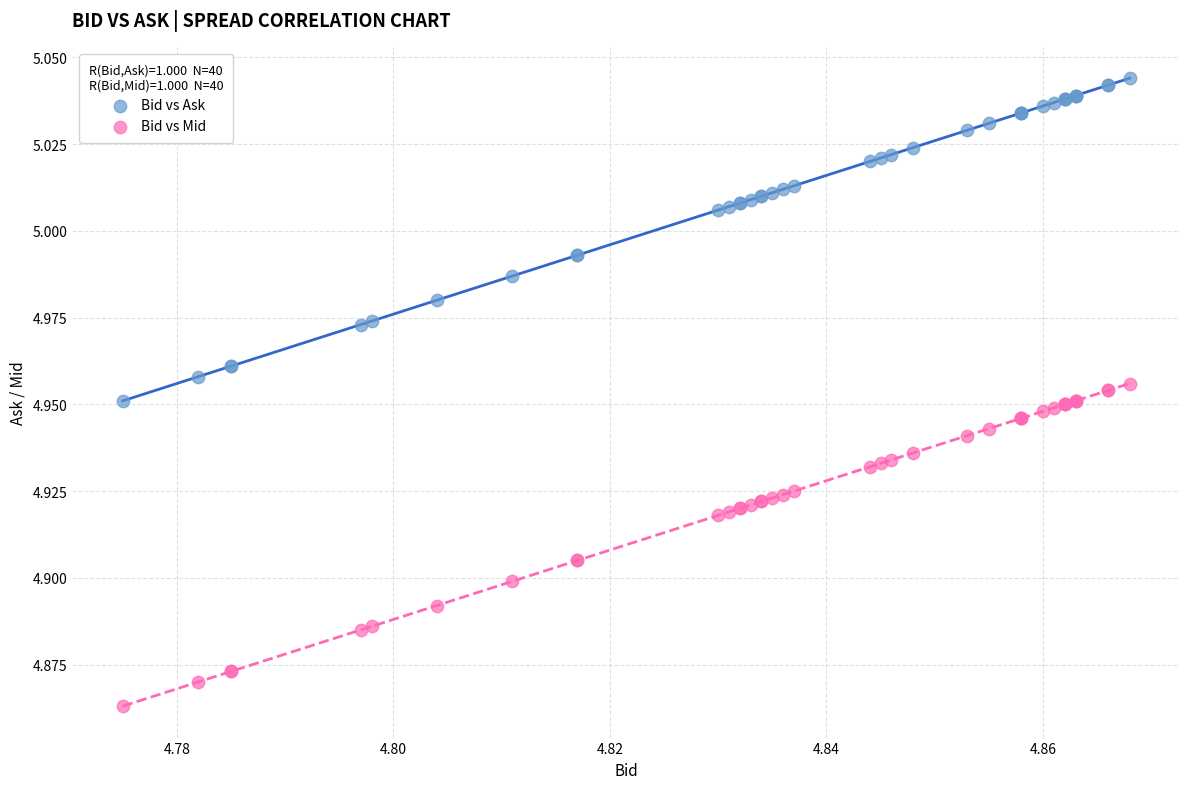

Which series reaches the minimum Y coordinate?

Bid vs Mid